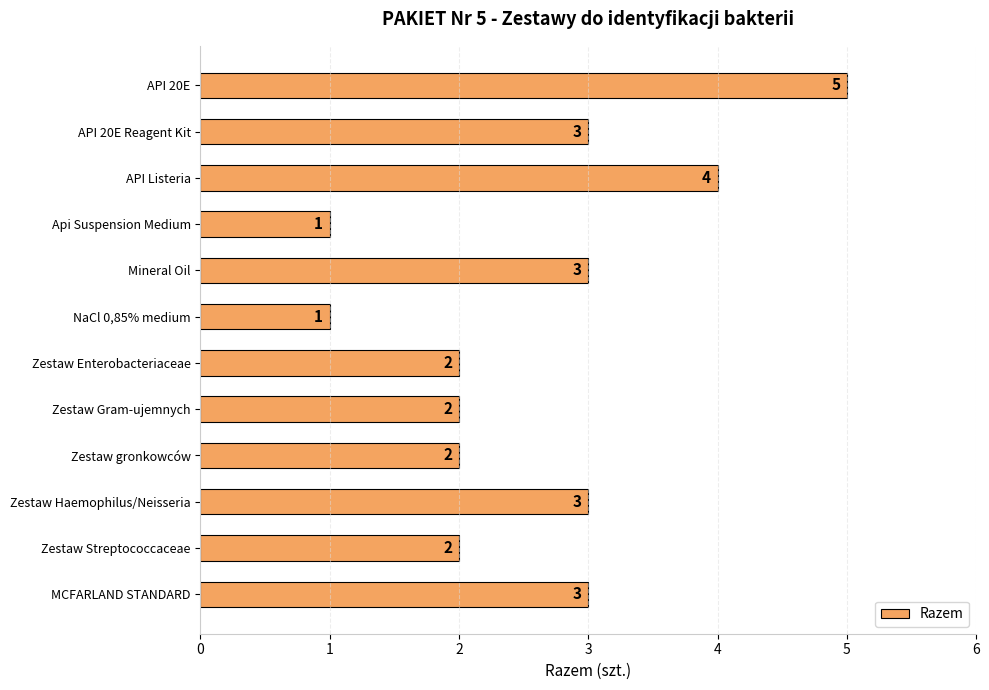

Does the chart contain any negative values?

No